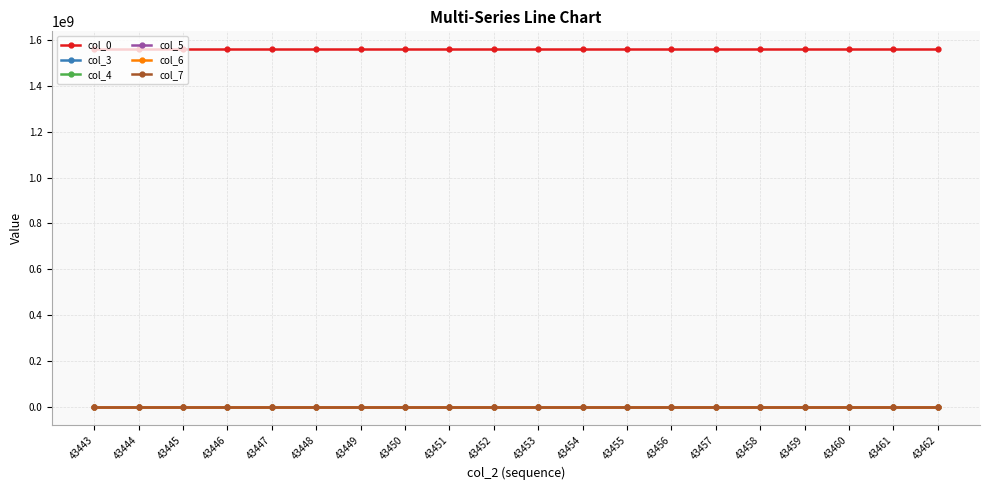

Which series has the largest total across all categories?

col_0